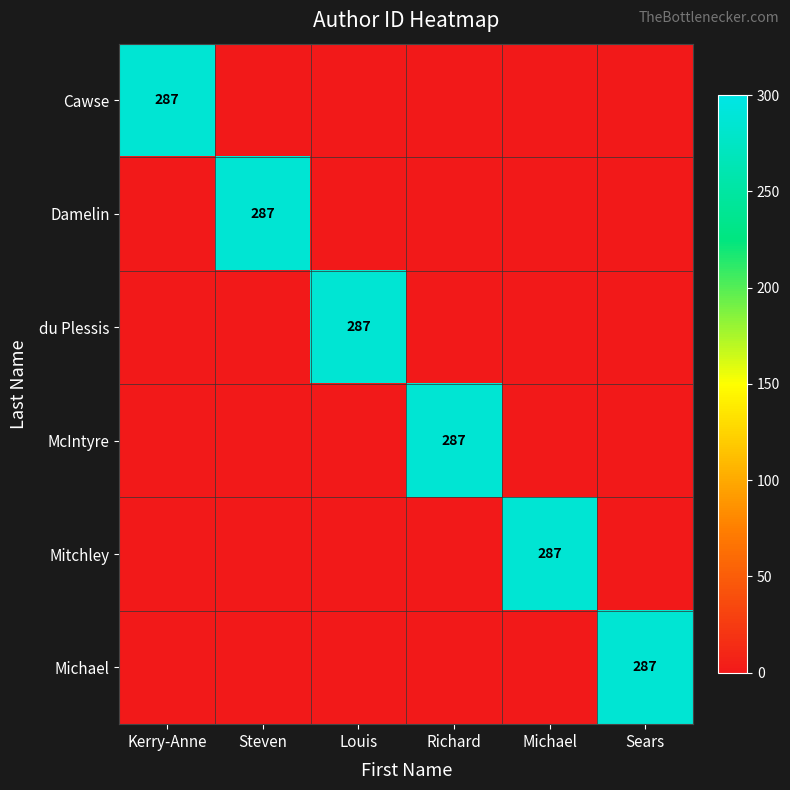

The value of Damelin at Steven is 146. True or false?

False